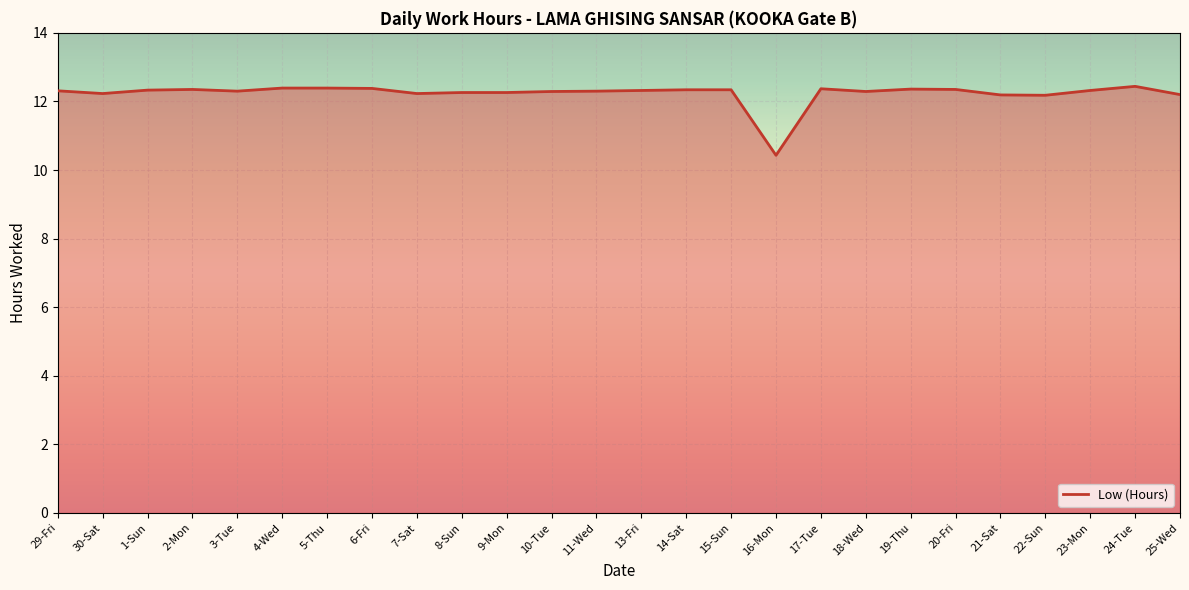

True or false: the data has more than 2 interior local peaks.

True